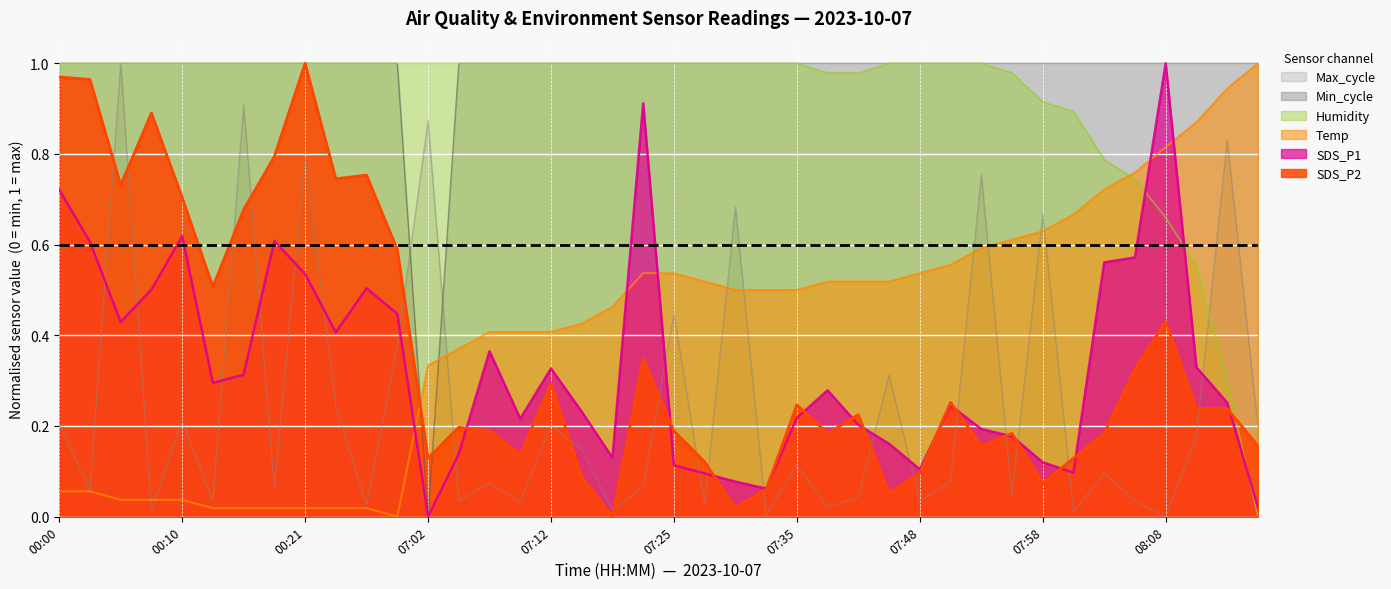

At which category does SDS_P1 reach its first local peak?

00:10